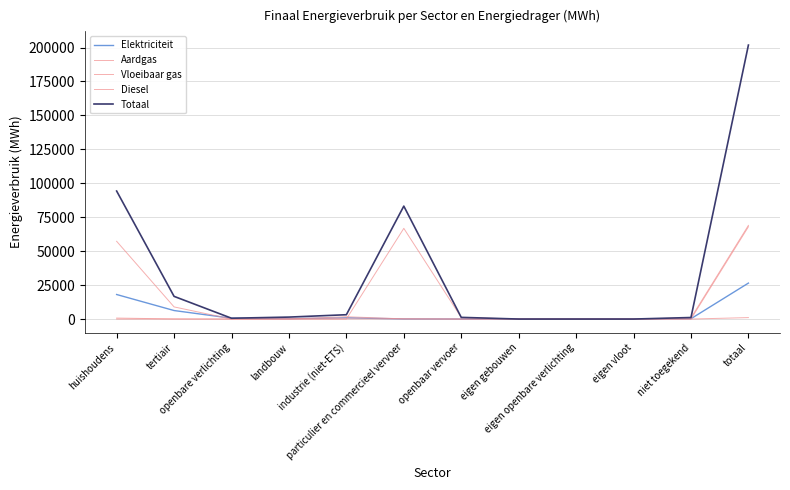

True or false: Vloeibaar gas has a value of 1.9 at landbouw.

False